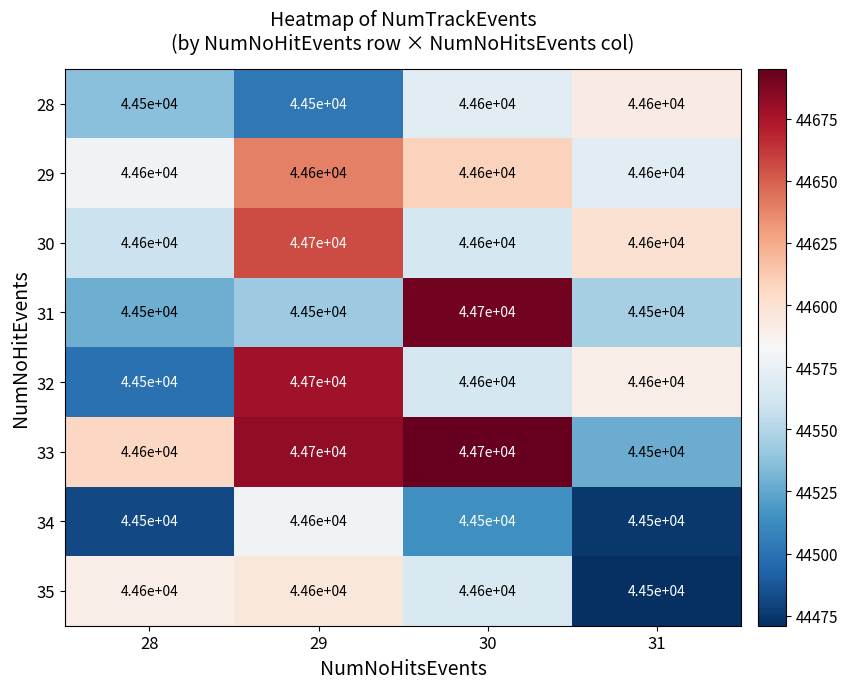

The 31 series shows 30341 at 31. True or false?

False